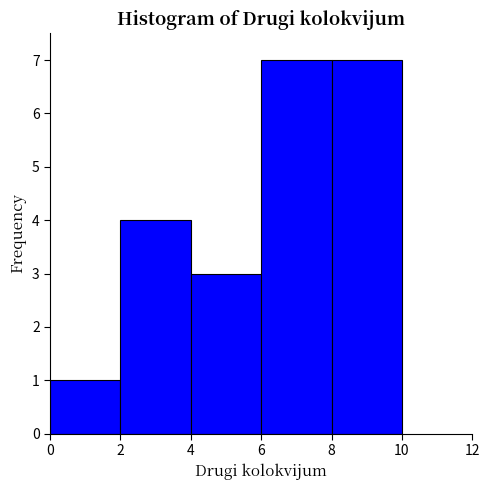

Reading left to right, transcribe this chart: for each bar, give the range it covers on the x-axis and its height. The values are not printed on the chart, so give them approximately, as read against the axis.

0 to 2: 1
2 to 4: 4
4 to 6: 3
6 to 8: 7
8 to 10: 7